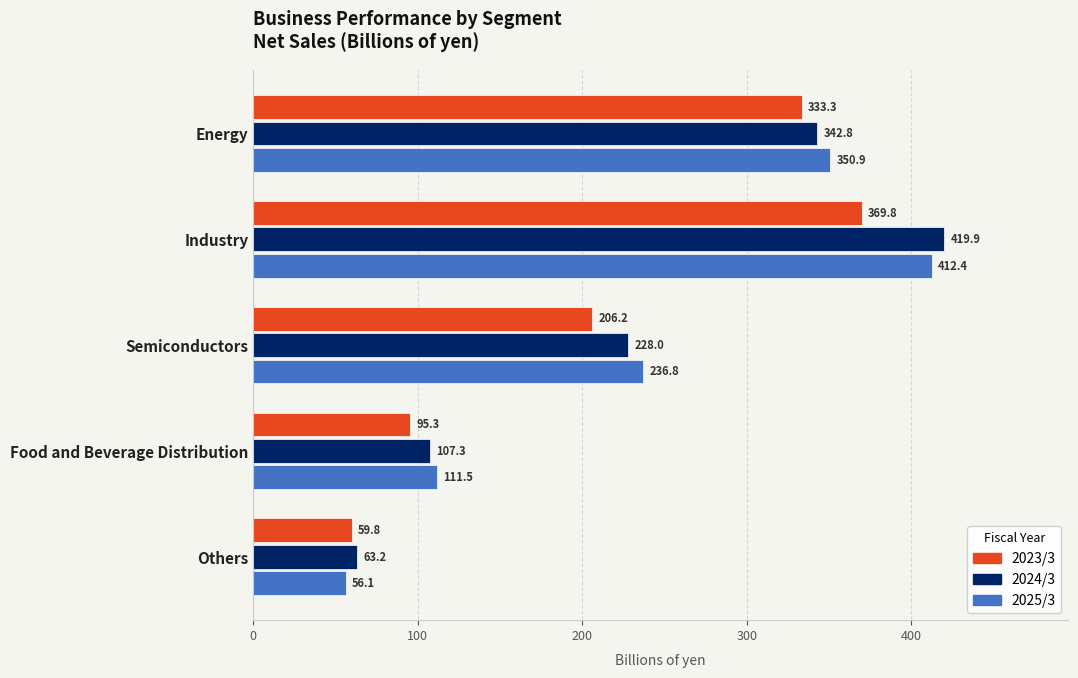

At which label is 2023/3 closest to 214?

Semiconductors